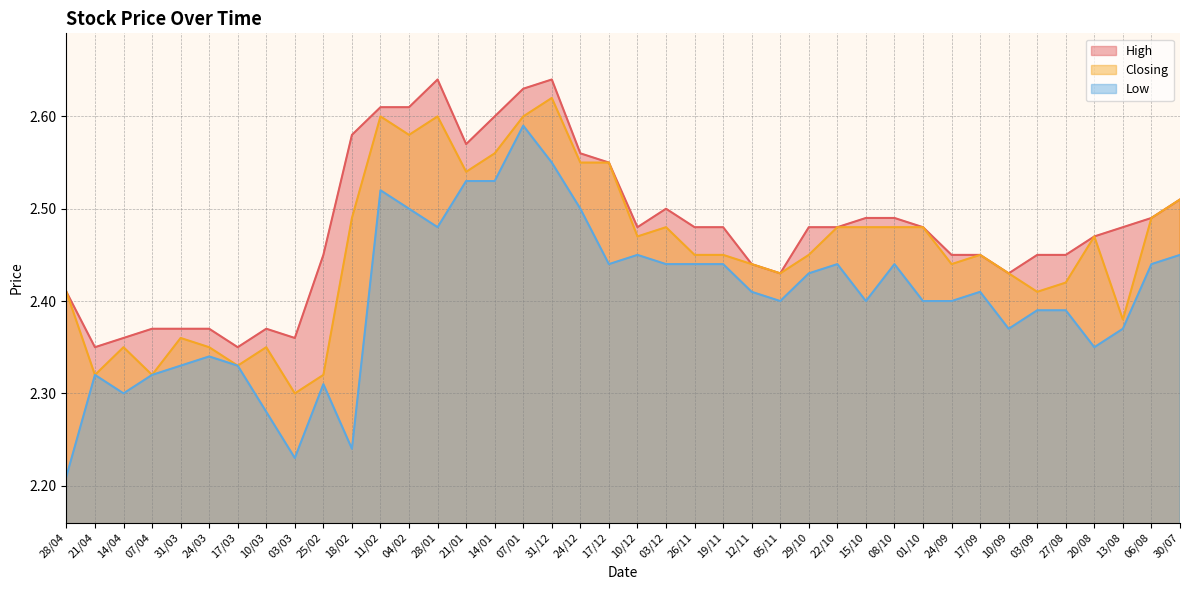

Rank the categories by High value from lowest to highest.

21/04, 17/03, 14/04, 03/03, 07/04, 31/03, 24/03, 10/03, 28/04, 05/11, 10/09, 12/11, 25/02, 24/09, 17/09, 03/09, 27/08, 20/08, 10/12, 26/11, 19/11, 29/10, 22/10, 01/10, 13/08, 15/10, 08/10, 06/08, 03/12, 30/07, 17/12, 24/12, 21/01, 18/02, 14/01, 11/02, 04/02, 07/01, 28/01, 31/12